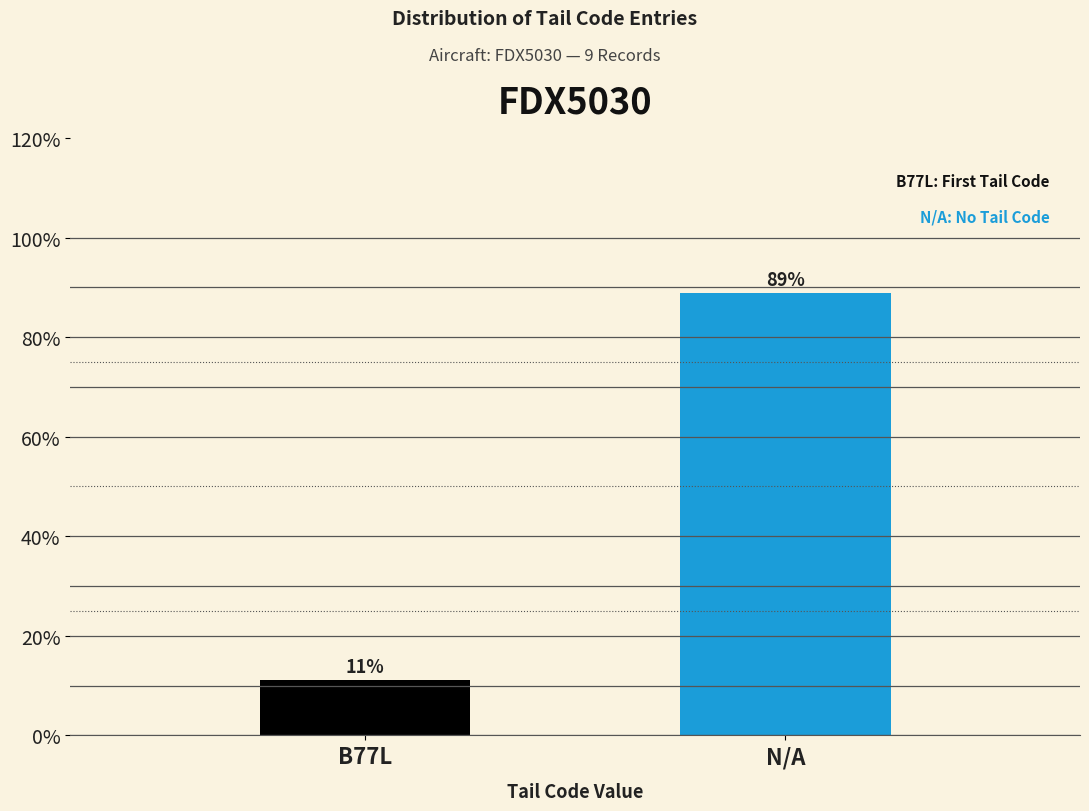

What is the smallest value displayed?

11.1